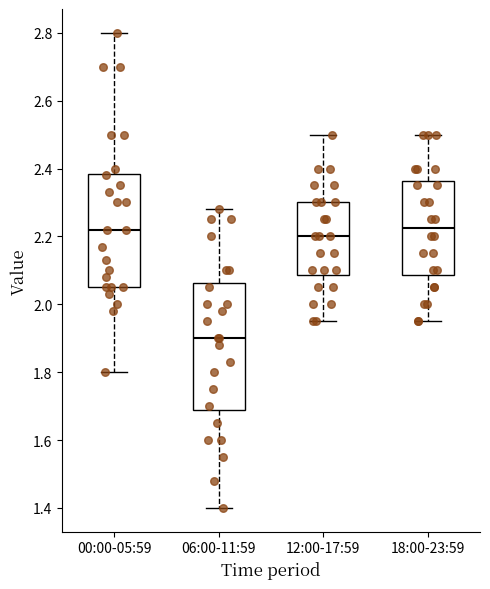

Reading left to right, transcribe this box plot: for each box, give where its median line is, the range the box spans, and where its two whiskers end, as read against the y-axis. The values are not printed on the chart, so give them approximately, as read against the axis.

00:00-05:59: median 2.22, box 2.06 to 2.38, whiskers 1.80 to 2.80
06:00-11:59: median 1.90, box 1.68 to 2.06, whiskers 1.40 to 2.28
12:00-17:59: median 2.20, box 2.08 to 2.30, whiskers 1.96 to 2.50
18:00-23:59: median 2.22, box 2.08 to 2.36, whiskers 1.96 to 2.50